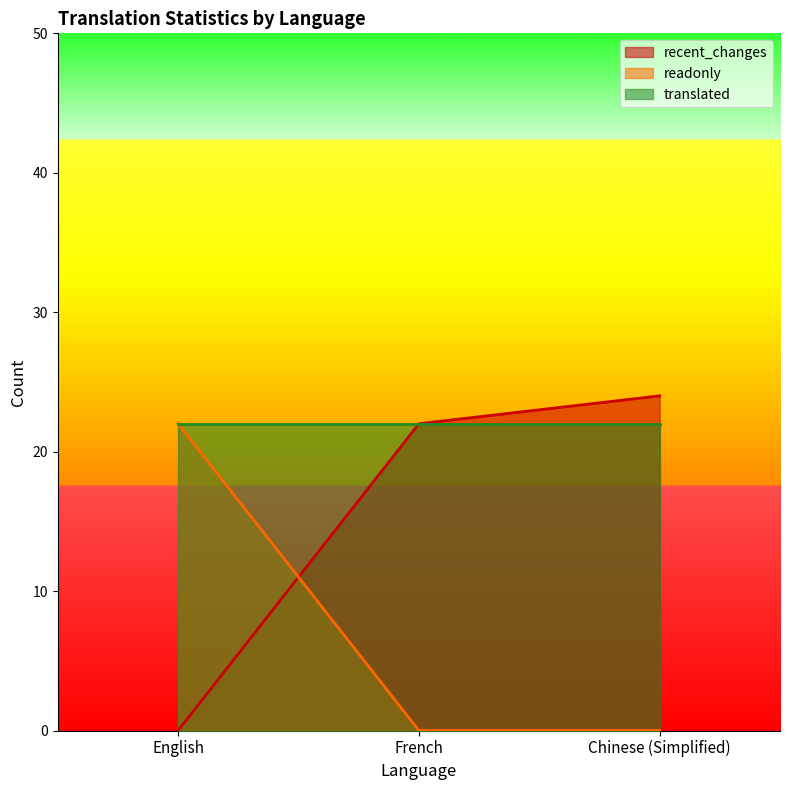

How many values in the recent_changes series are below 22?

1